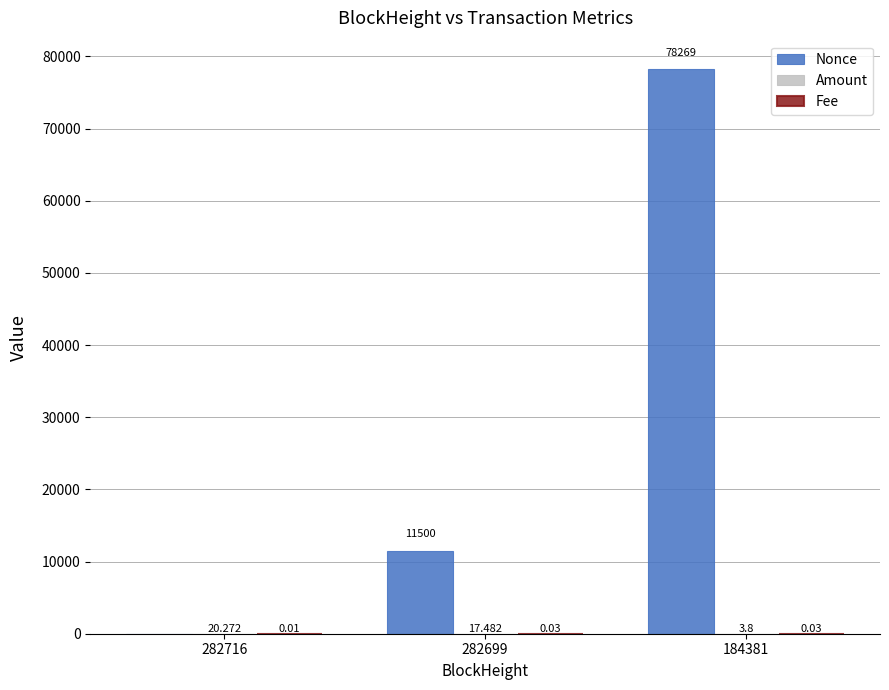

At which category is the sum across all series the highest?

184381